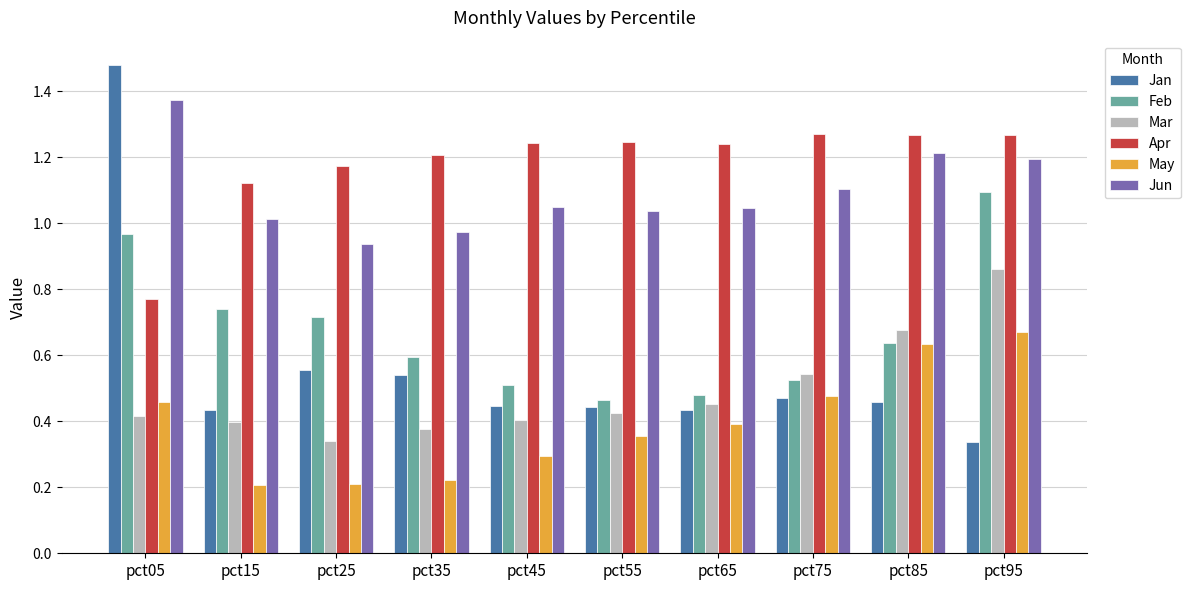

At which category does the chart reach its peak across all series?

pct05